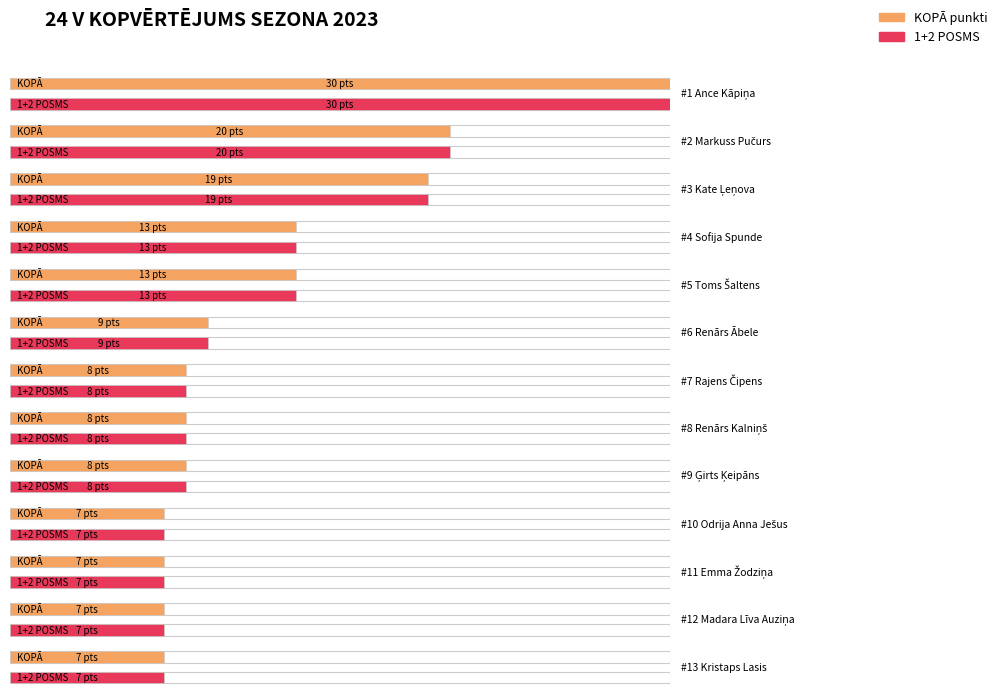

Is the value of 2 POSMS at Kristaps Lasis greater than the value of PUNKTI at Kristaps Lasis?

No